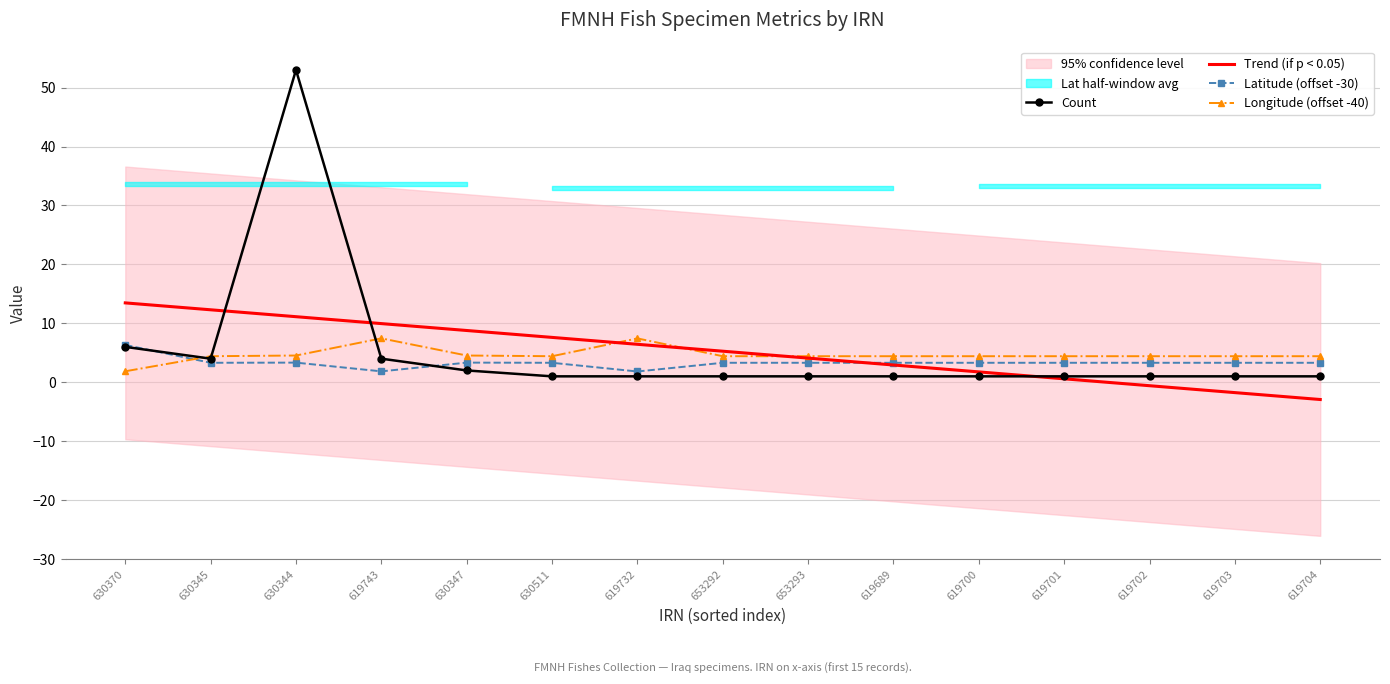

Reading right to left, extract all data points from this chart.

Count: 1.0	1.0	1.0	1.0	1.0	1.0	1.0	1.0	1.0	1.0	2.0	4.0	53.0	4.0	6.0
Trend (if p < 0.05): -2.9	-1.8	-0.6	0.6	1.8	2.9	4.1	5.3	6.4	7.6	8.8	10.0	11.1	12.3	13.5
Latitude (offset -30): 3.3	3.3	3.3	3.3	3.3	3.3	3.3	3.3	1.8	3.3	3.3	1.8	3.3	3.3	6.3
Longitude (offset -40): 4.4	4.4	4.4	4.4	4.4	4.4	4.4	4.4	7.4	4.4	4.5	7.4	4.5	4.4	1.9